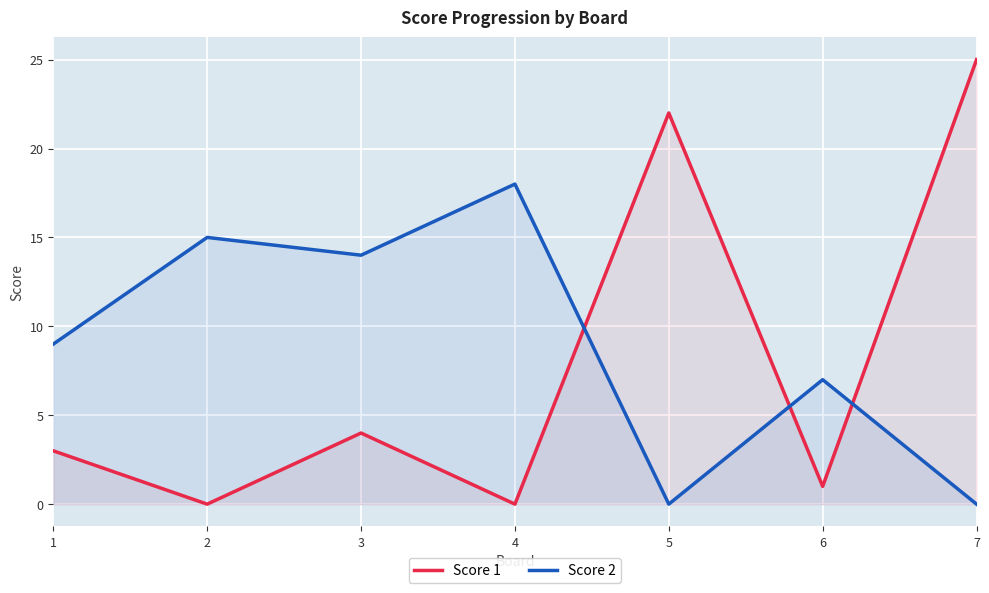

At how many categories does at least one series exceed 10?

5